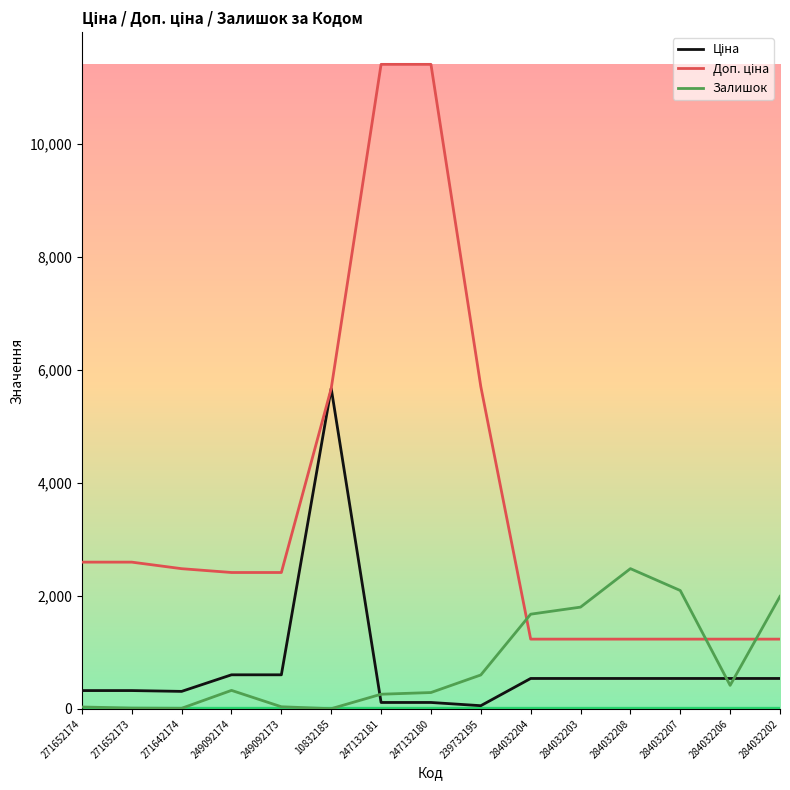

What is the difference between the highest and lowest values at 284032204?

1138.0